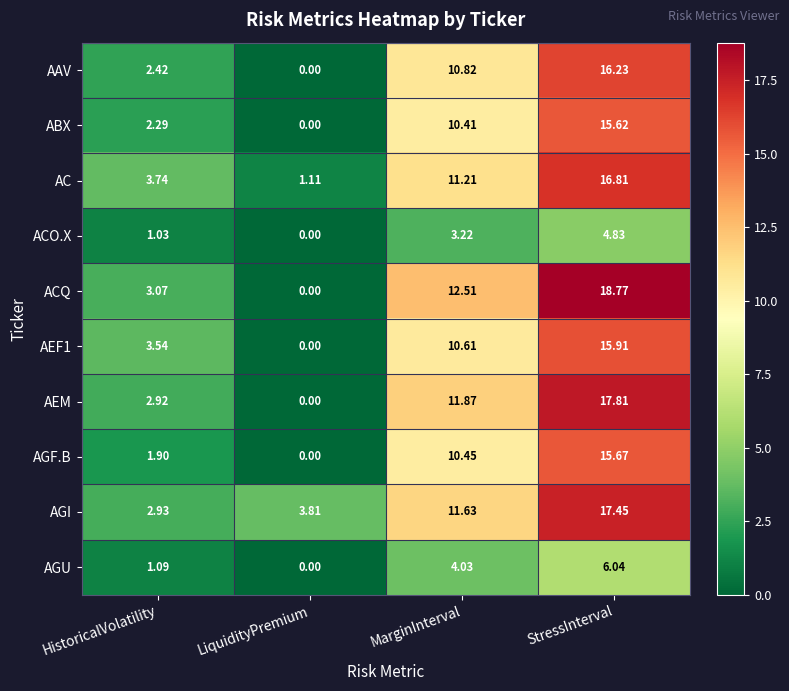

Which series has the largest total across all categories?

AGI